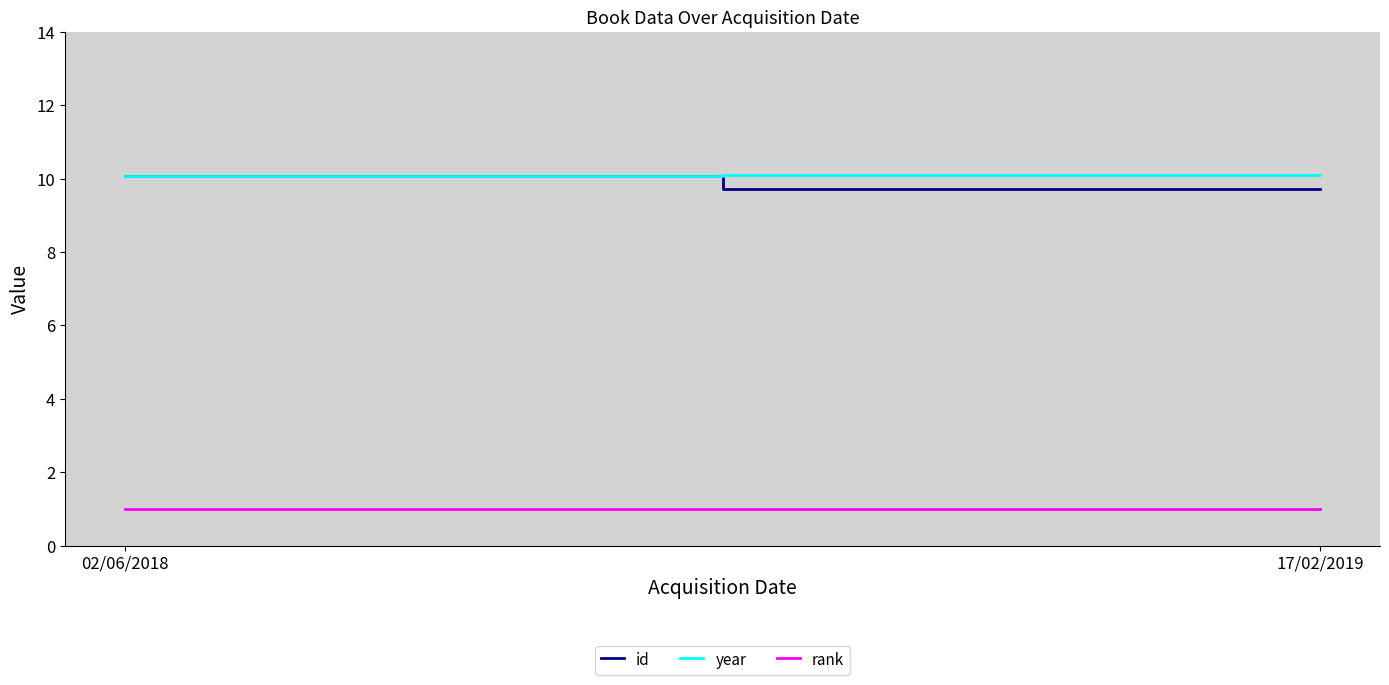

True or false: id and year intersect in this chart.

False